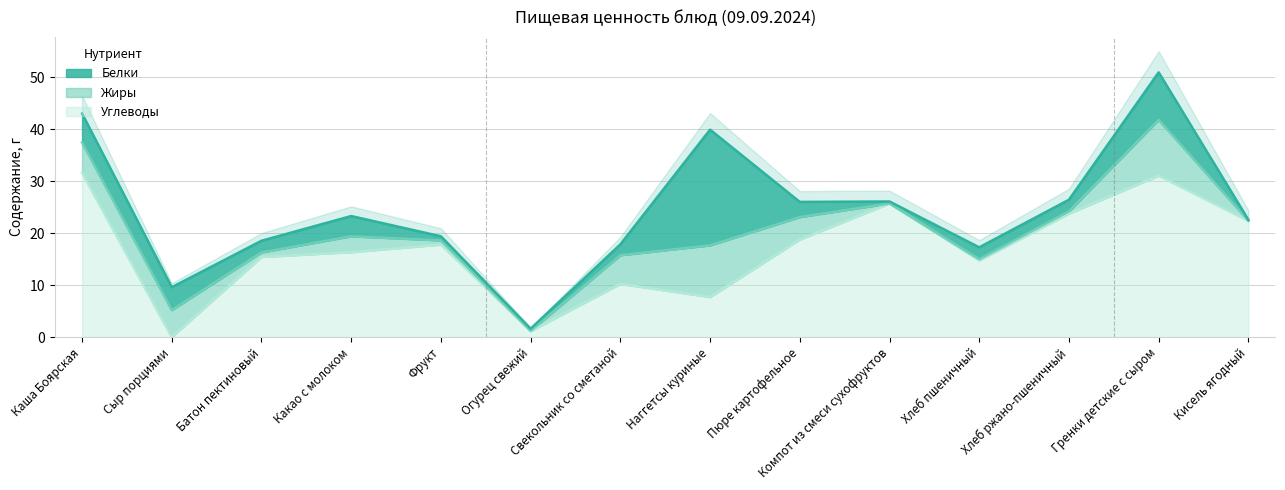

Reading right to left, what are all the values shown in this chart?

Белки: 0.1	9.1	2.2	2.3	0.4	2.9	22.3	2.1	0.4	0.8	3.9	2.2	4.4	5.6
Жиры: 0.1	10.7	0.4	0.2	0.0	4.3	9.9	5.5	0.1	0.8	3.1	0.9	5.2	5.8
Углеводы: 22.4	31.1	23.8	14.8	25.7	18.8	7.7	10.2	1.1	17.8	16.3	15.4	0.0	31.6